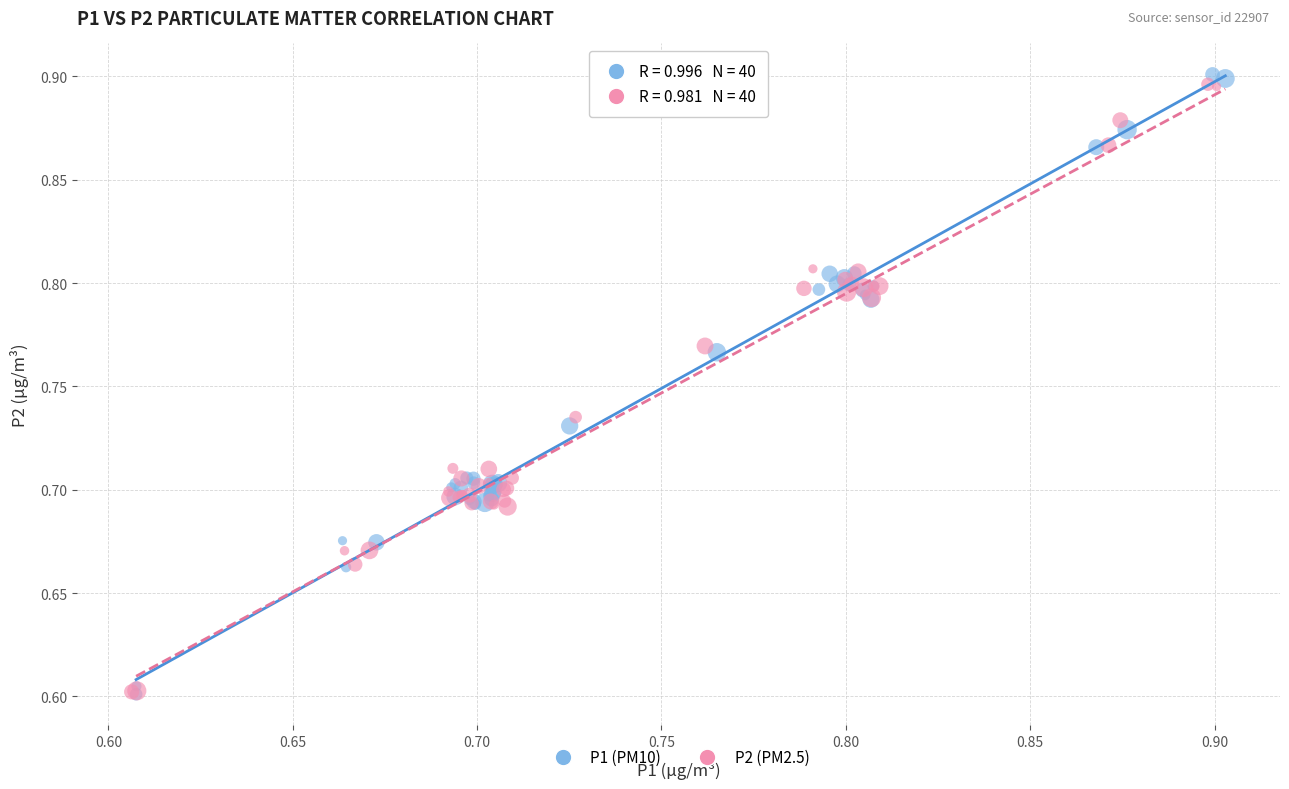

Which series has the widest spread of Y values?

P1 (PM10)